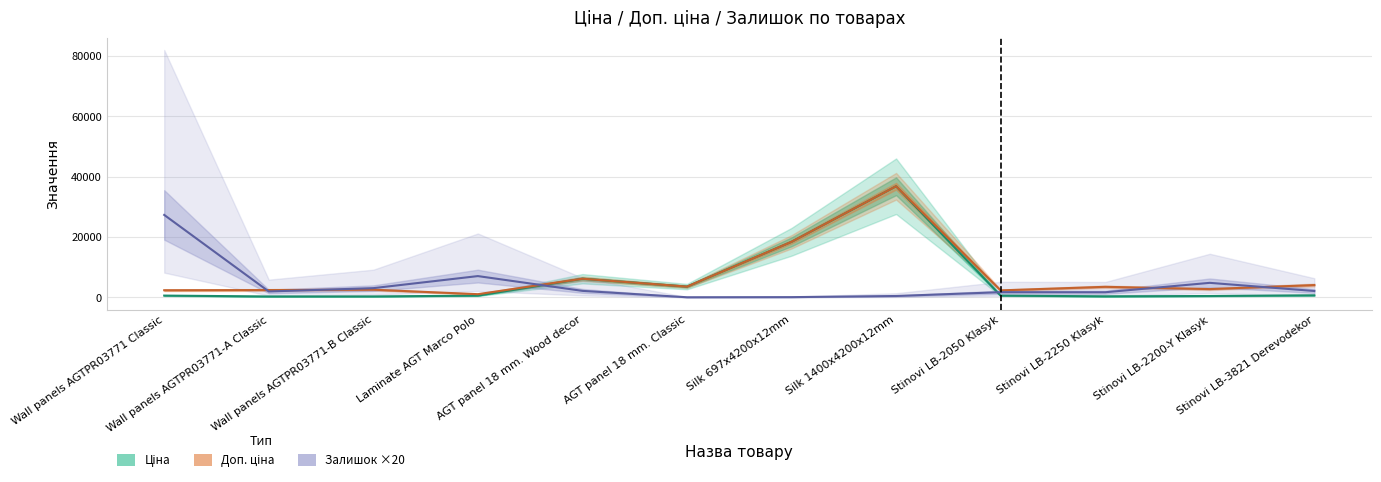

How many lines are shown in the chart?

3